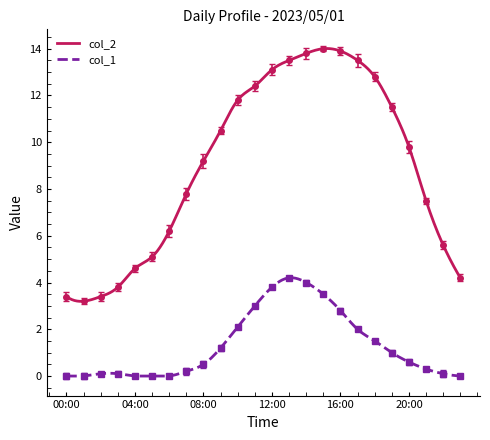

What is the label of the 8th point from the left?

07:00